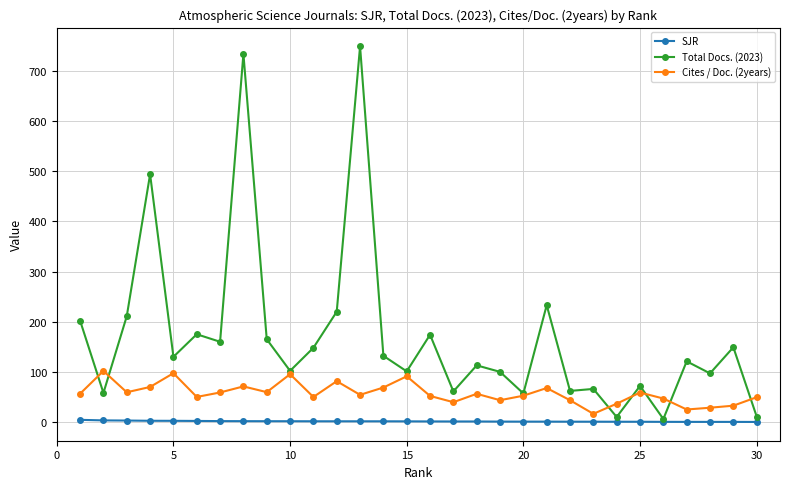

How many values in the Cites / Doc. (2years) series are below 56?

15